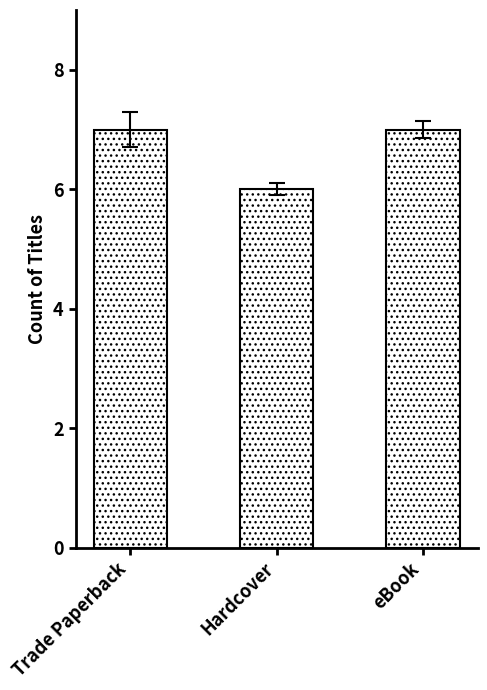

At which category does the chart reach its minimum across all series?

Hardcover